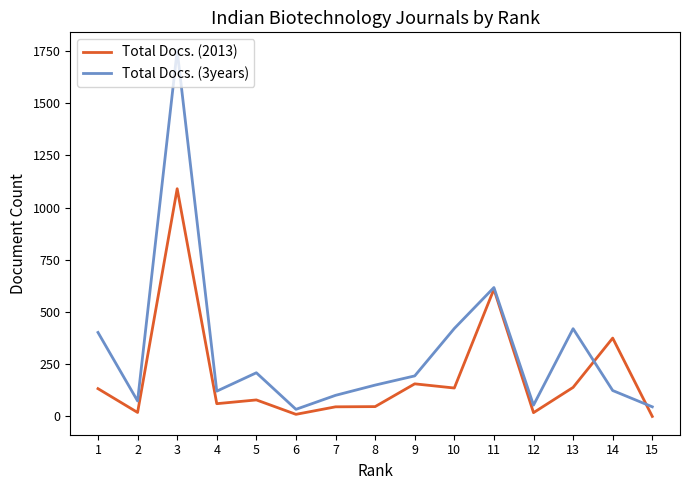

What is the greatest value displayed?

1751